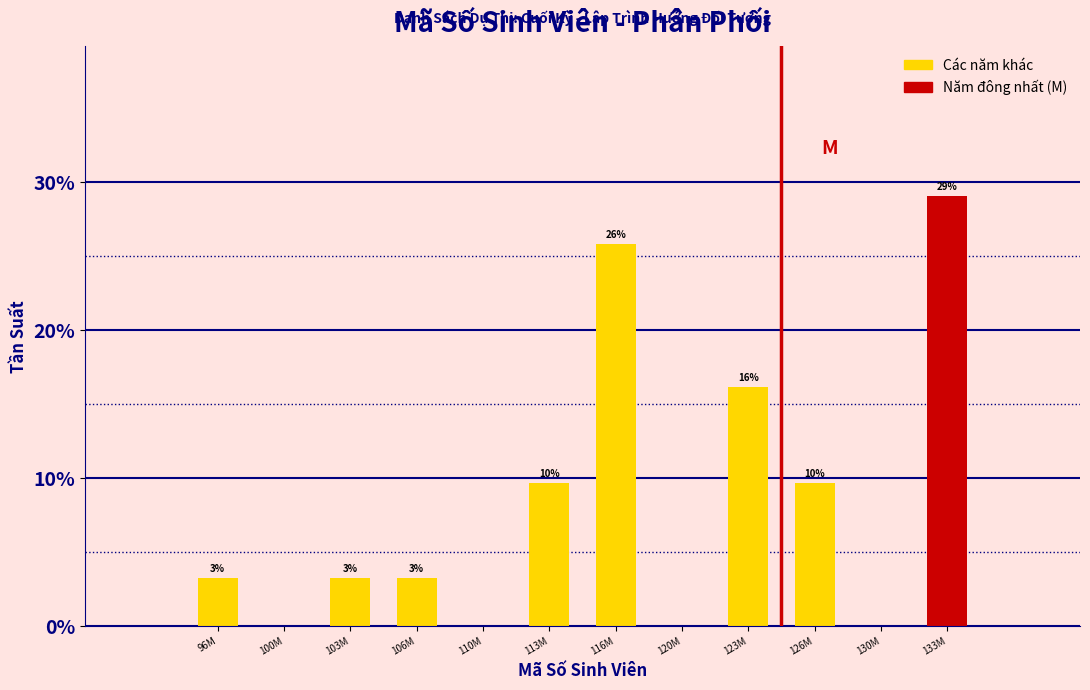

Are the bars horizontal?

No